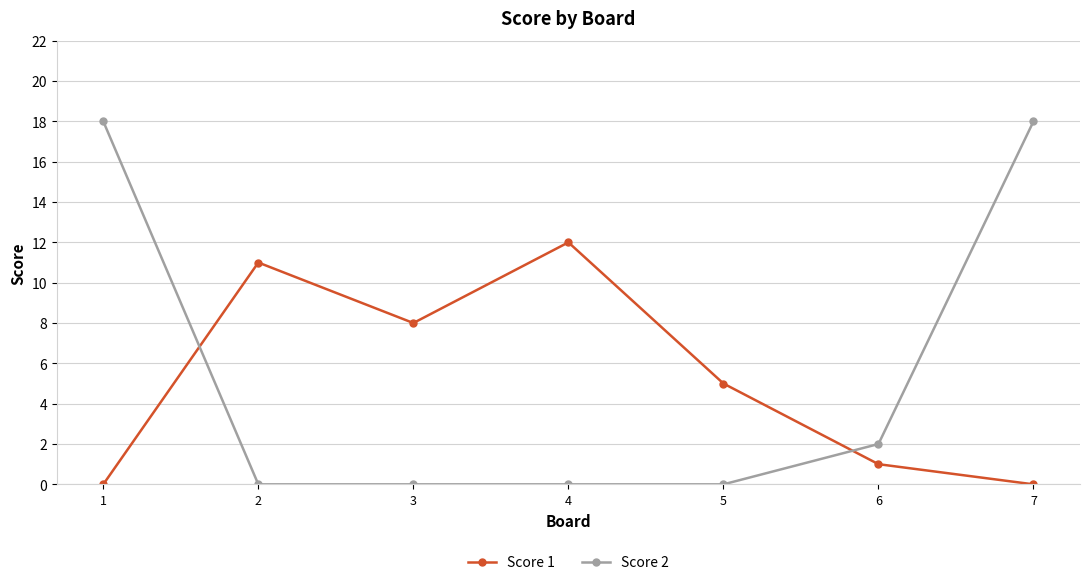

At 3, list the series in order from largest to smallest.

Score 1, Score 2